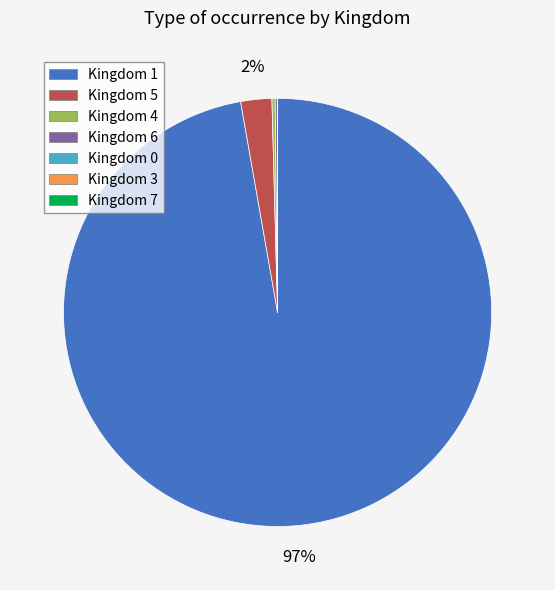

To the nearest percent, what is the average slice percentage?

14%